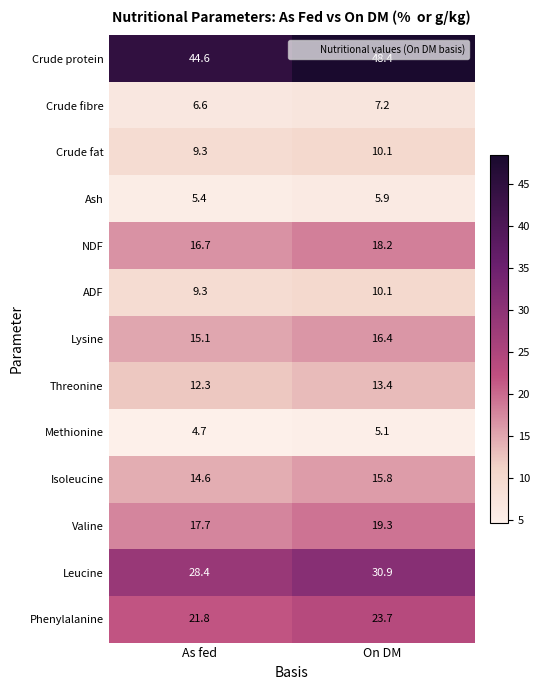

What is the maximum value for Methionine?

5.1